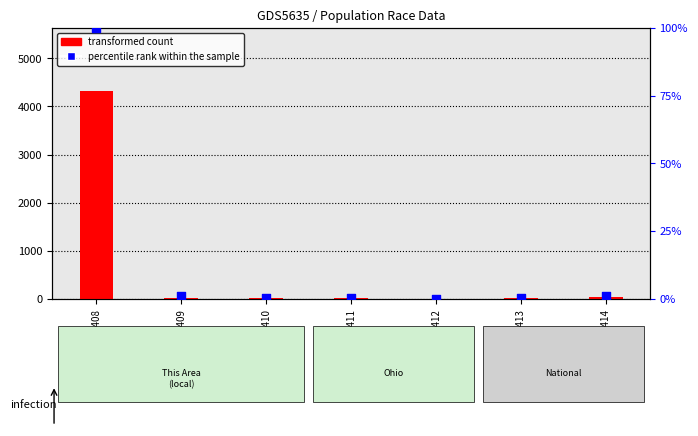

Which series has the largest Y range (max minus min)?

transformed count